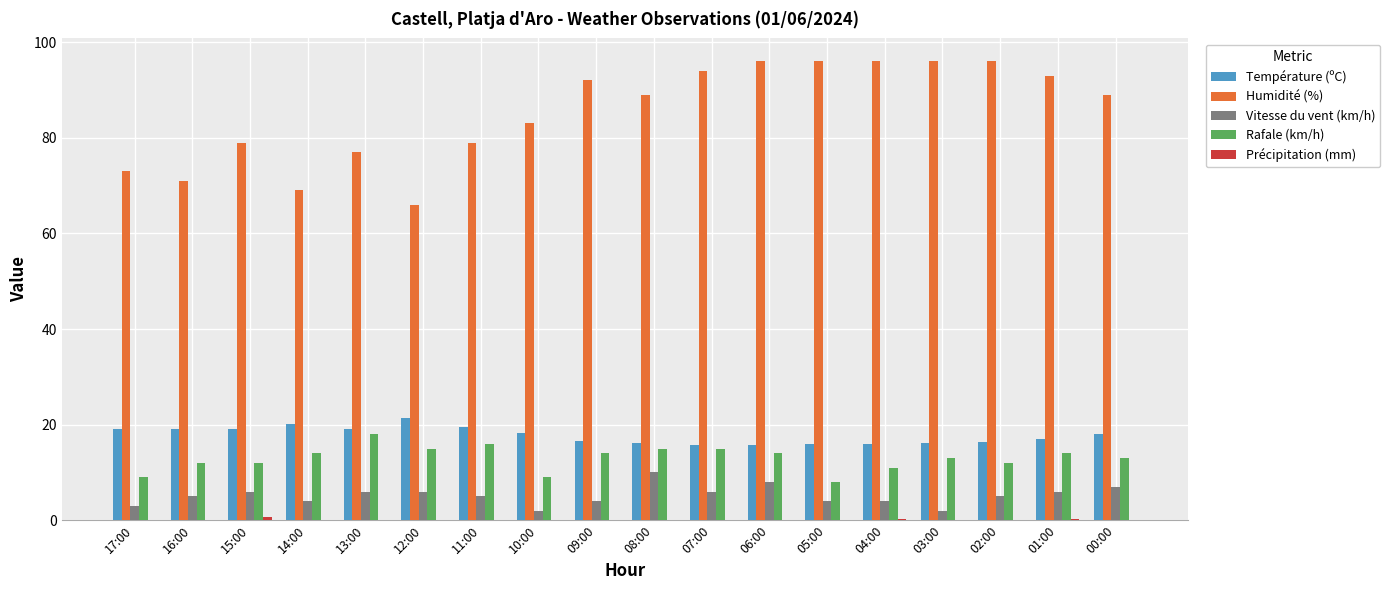

What is the total value across all series at 06:00?

133.8